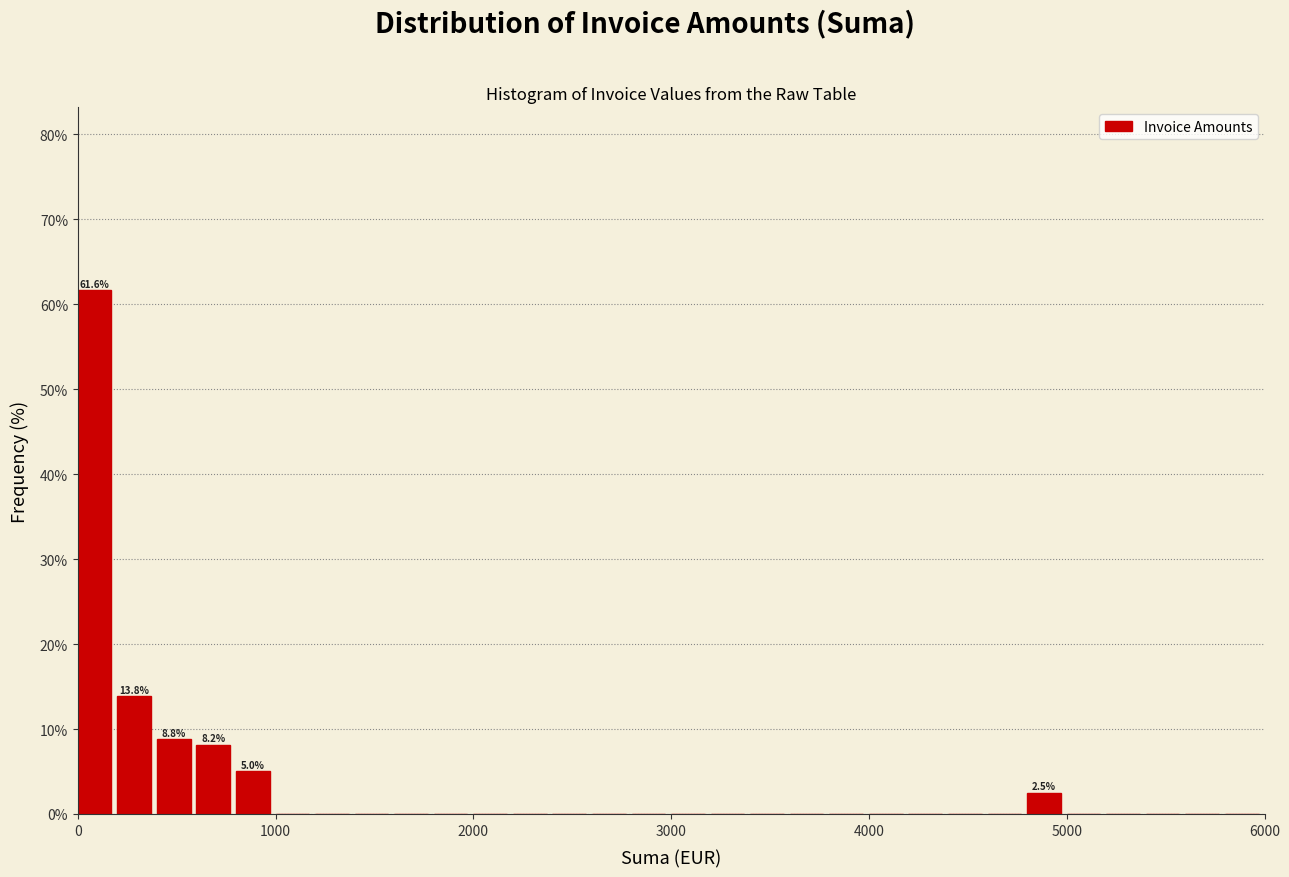

Around what value on the x-axis is the tallest bar? Give the approximate position of its centre, as read against the axis.

100